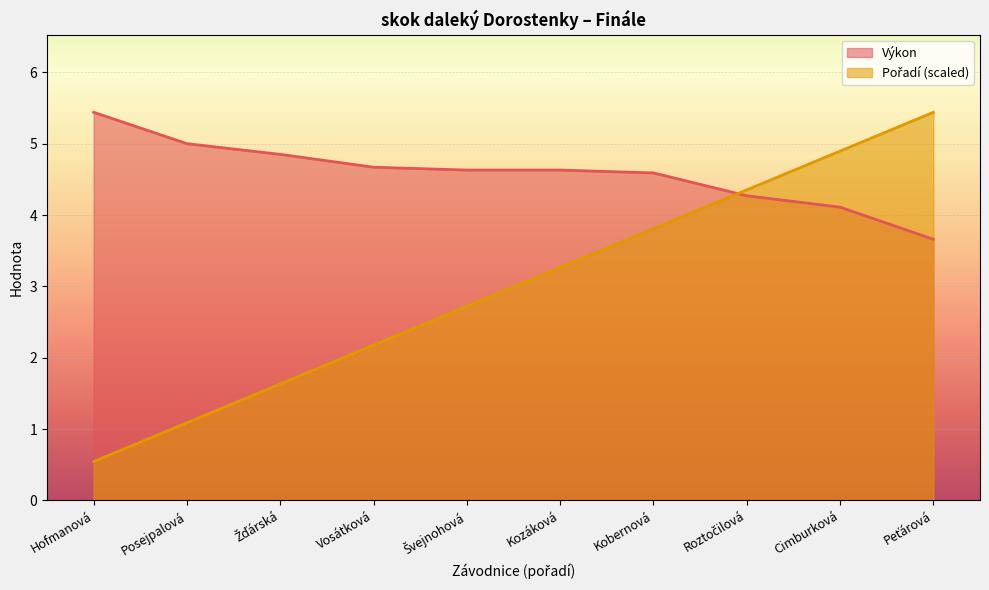

How many lines are shown in the chart?

2